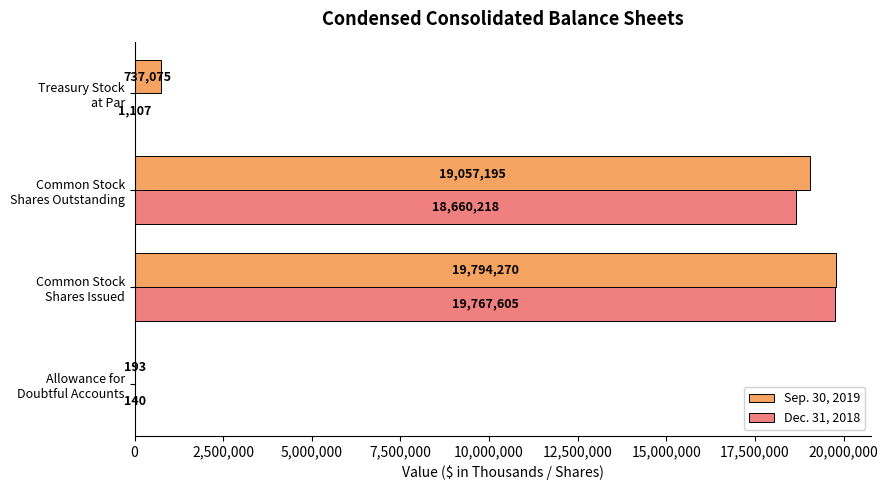

What is the maximum value for Dec. 31, 2018?

19767605